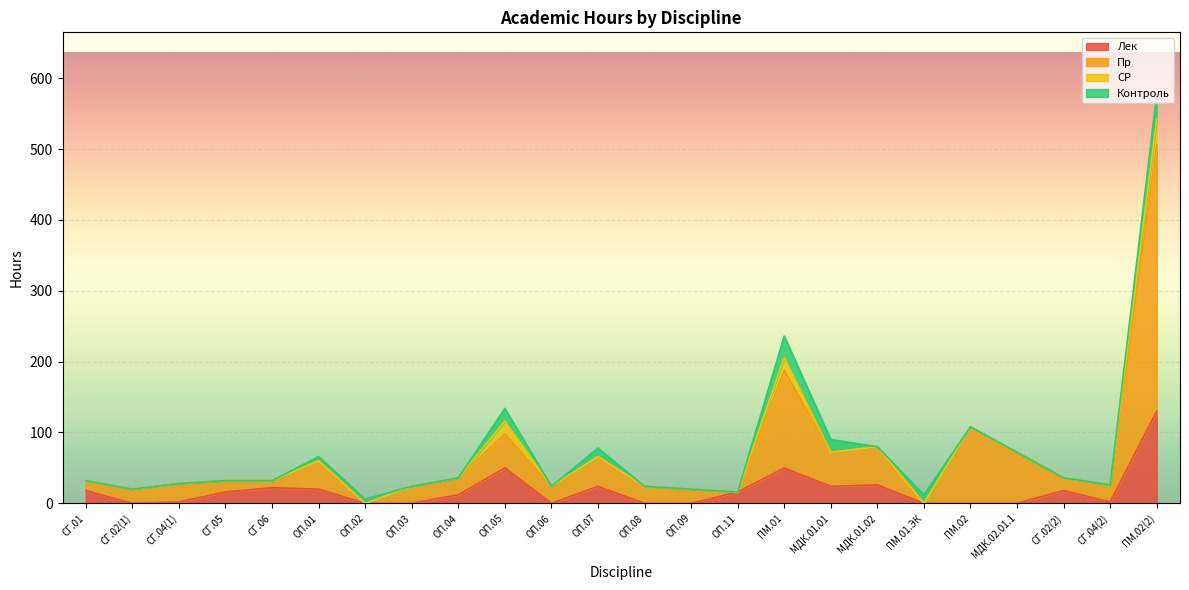

What is the label of the 8th point from the left?

ОП.03